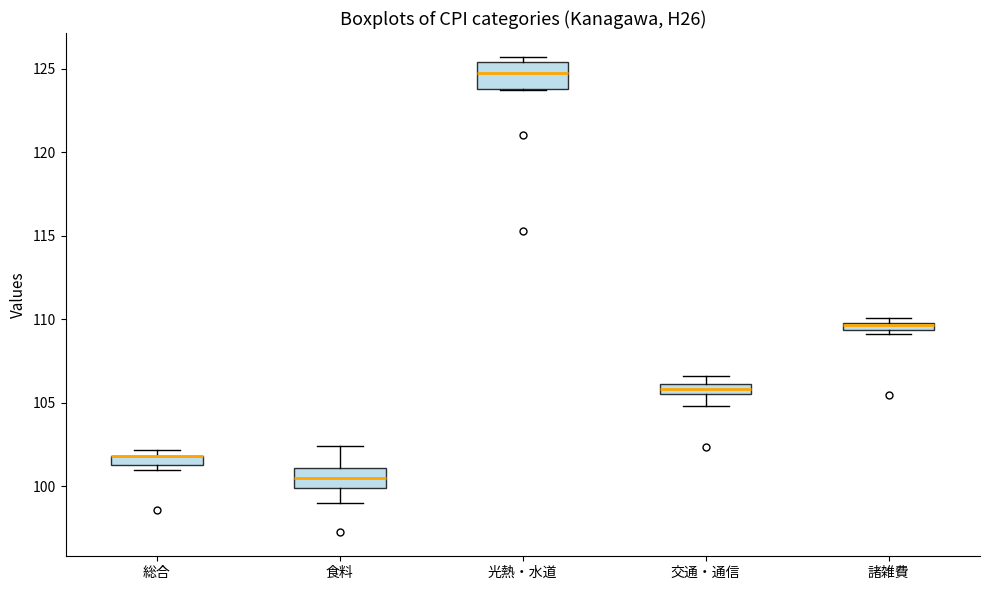

Where is the lower edge of the box for 総合 on the y-axis? The values are not printed on the chart, so give them approximately, as read against the axis.

101.5